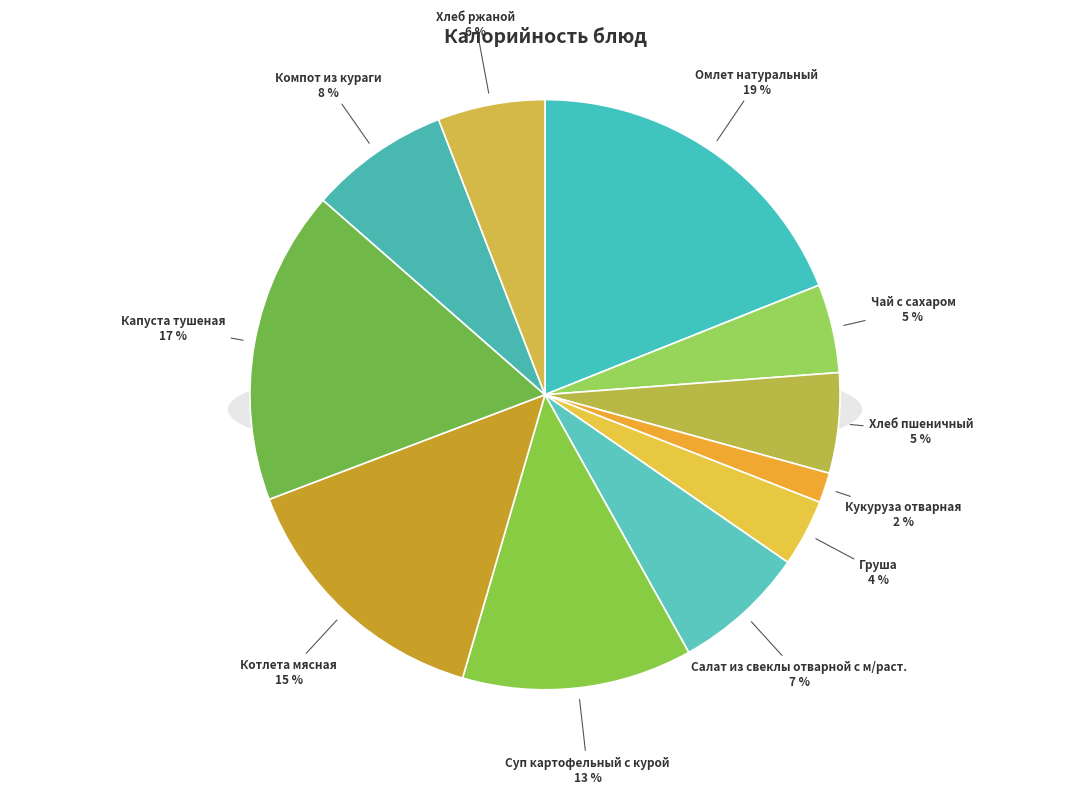

Which category has the biggest portion of the pie?

Омлет натуральный